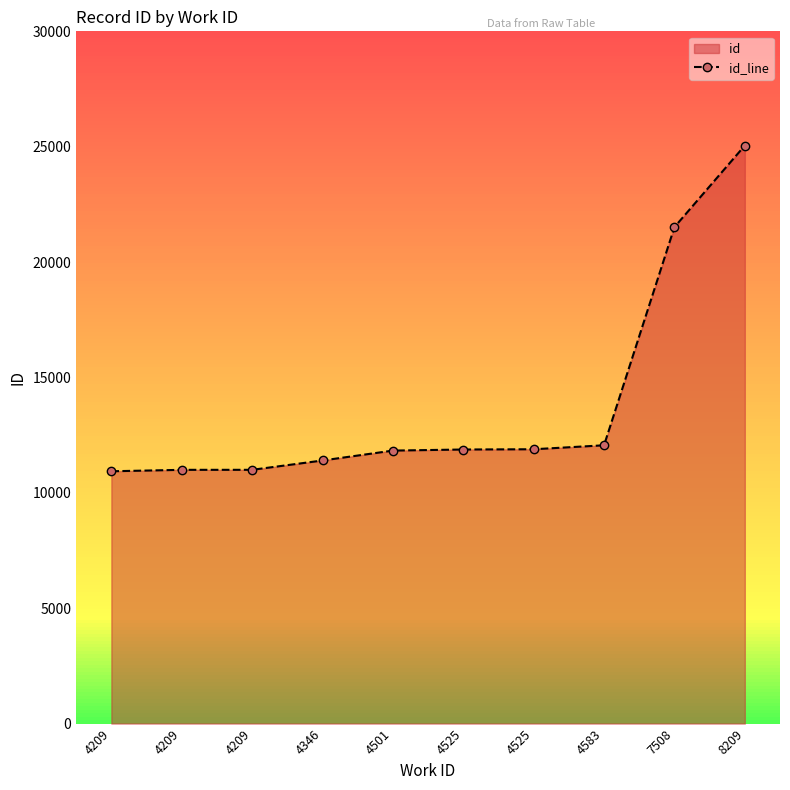

Is it true that the value at 4525 is 6129?

False